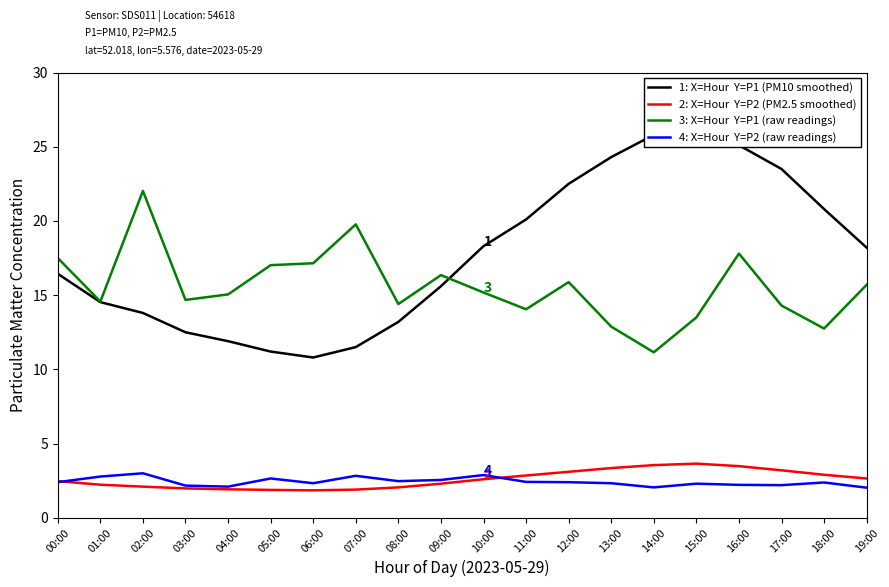

Reading left to right, transcribe all the data shown in this chart.

1: X=Hour  Y=P1 (PM10 smoothed): 00:00=16.4	01:00=14.5	02:00=13.8	03:00=12.5	04:00=11.9	05:00=11.2	06:00=10.8	07:00=11.5	08:00=13.2	09:00=15.6	10:00=18.3	11:00=20.1	12:00=22.5	13:00=24.3	14:00=25.8	15:00=26.4	16:00=25.1	17:00=23.5	18:00=20.8	19:00=18.2
2: X=Hour  Y=P2 (PM2.5 smoothed): 00:00=2.5	01:00=2.2	02:00=2.1	03:00=2.0	04:00=1.9	05:00=1.9	06:00=1.9	07:00=1.9	08:00=2.0	09:00=2.3	10:00=2.6	11:00=2.9	12:00=3.1	13:00=3.4	14:00=3.5	15:00=3.6	16:00=3.5	17:00=3.2	18:00=2.9	19:00=2.6
3: X=Hour  Y=P1 (raw readings): 00:00=17.5	01:00=14.6	02:00=22.0	03:00=14.7	04:00=15.1	05:00=17.0	06:00=17.1	07:00=19.8	08:00=14.4	09:00=16.4	10:00=15.2	11:00=14.1	12:00=15.9	13:00=12.9	14:00=11.2	15:00=13.5	16:00=17.8	17:00=14.3	18:00=12.8	19:00=15.7
4: X=Hour  Y=P2 (raw readings): 00:00=2.4	01:00=2.8	02:00=3.0	03:00=2.2	04:00=2.1	05:00=2.6	06:00=2.3	07:00=2.8	08:00=2.5	09:00=2.5	10:00=2.9	11:00=2.4	12:00=2.4	13:00=2.3	14:00=2.0	15:00=2.3	16:00=2.2	17:00=2.2	18:00=2.4	19:00=2.0